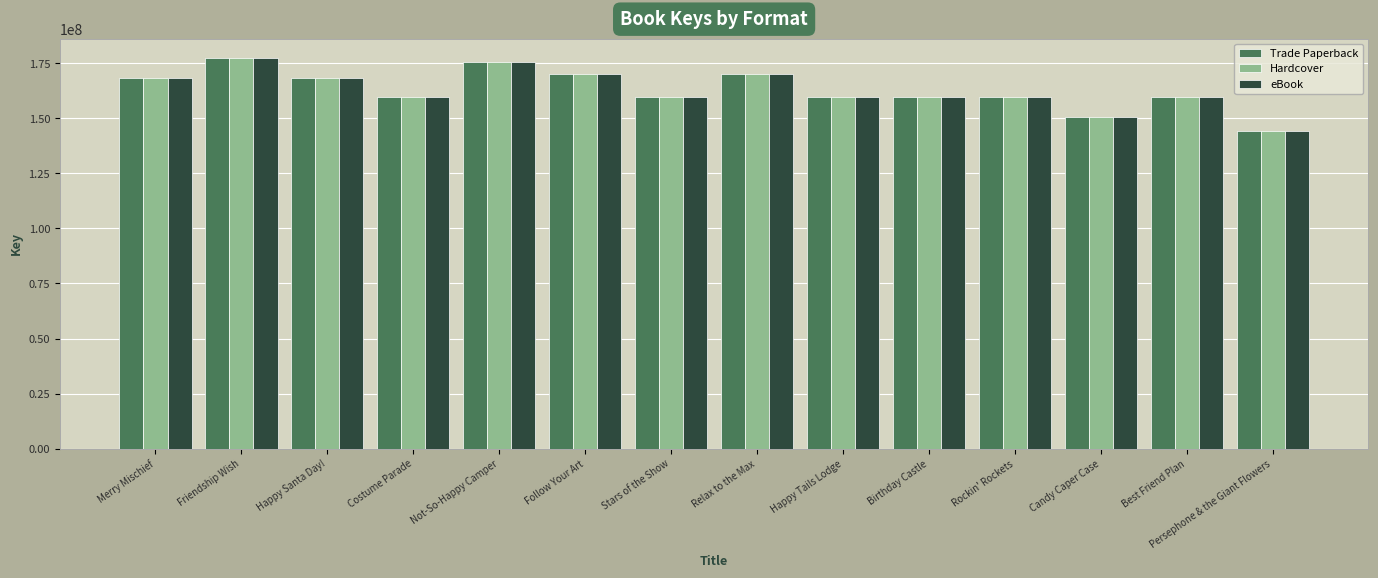

What is the label of the 5th bar from the left?

Not-So-Happy Camper